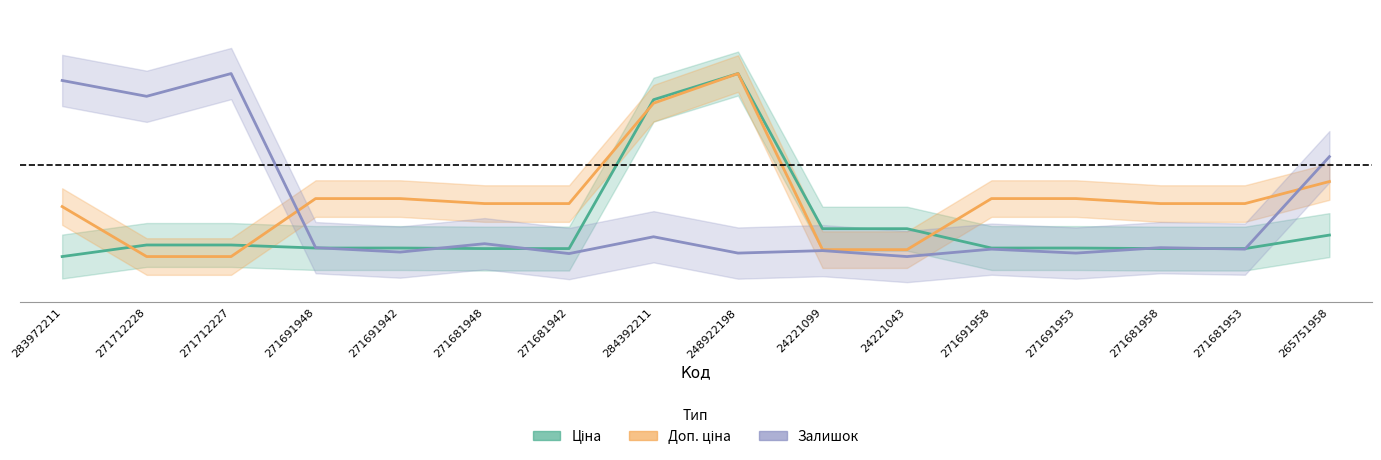

Which series changed the most between 271681948 and 271691958?

Залишок